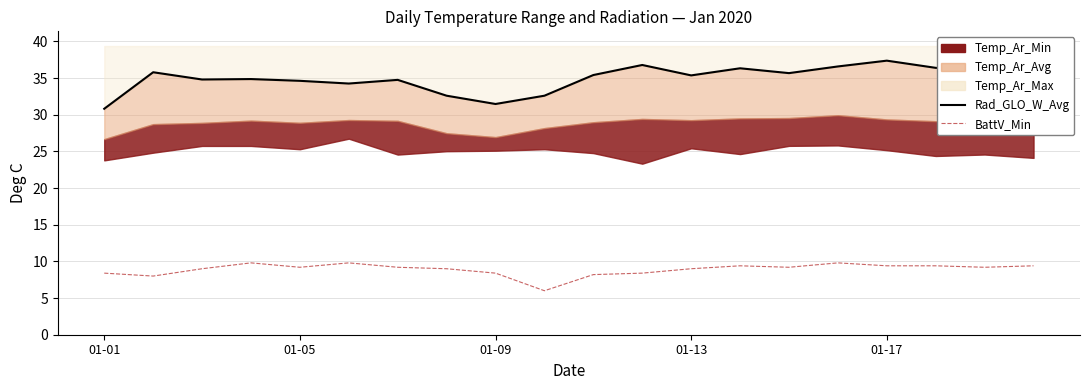

How many data points does each series have?

20